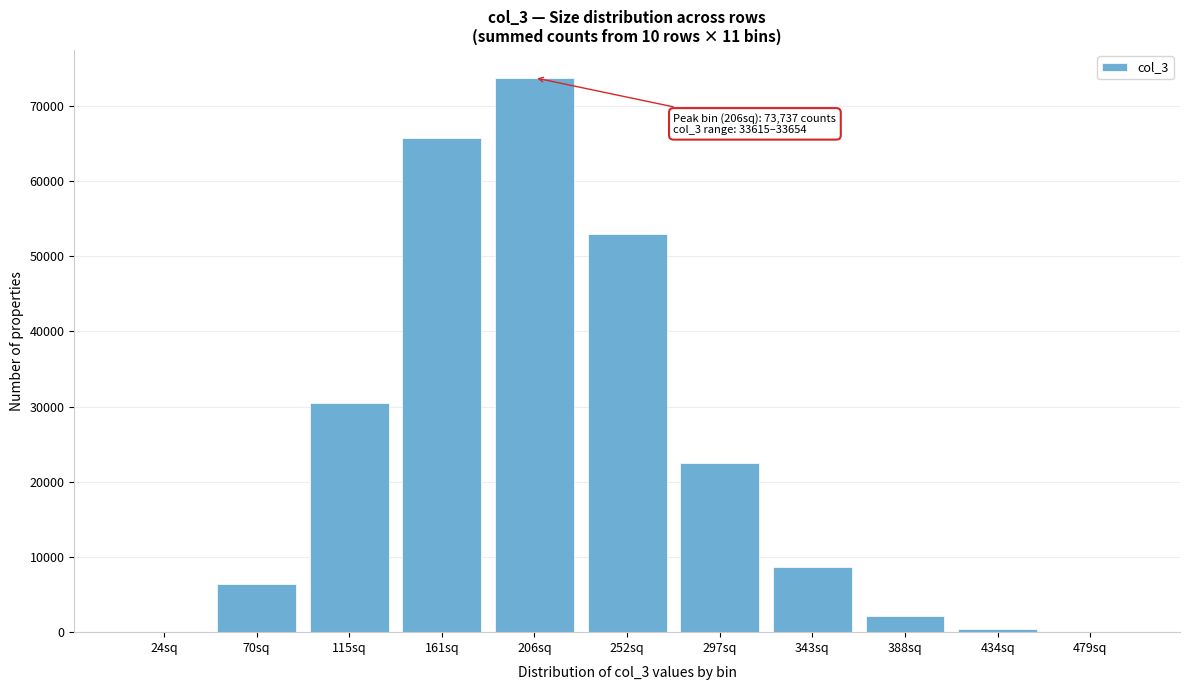

What is the change in value from 115sq to 388sq?

-28389